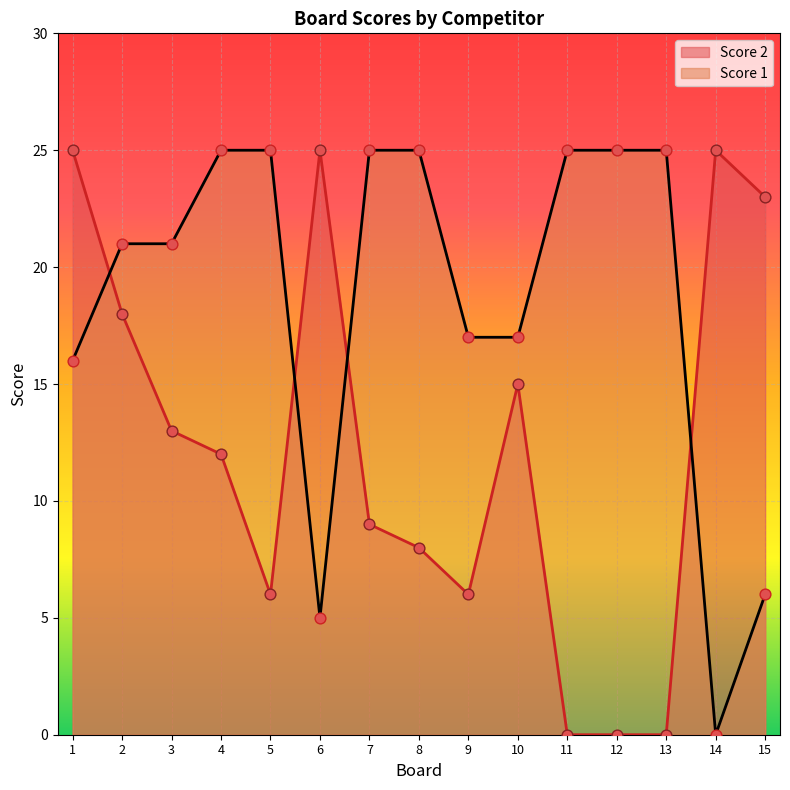

Which series reaches the maximum Y coordinate?

Score 1